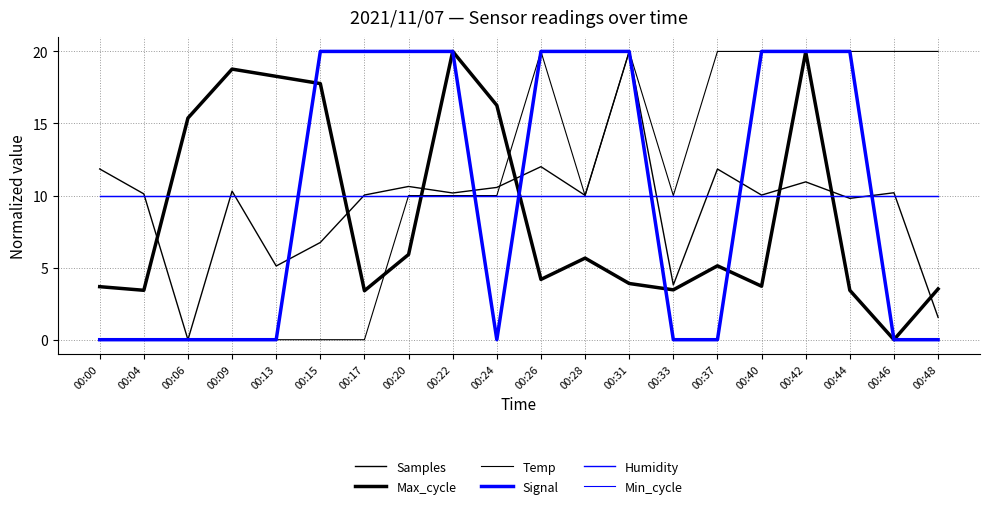

True or false: Signal has a value of 9.2 at 00:33.

False